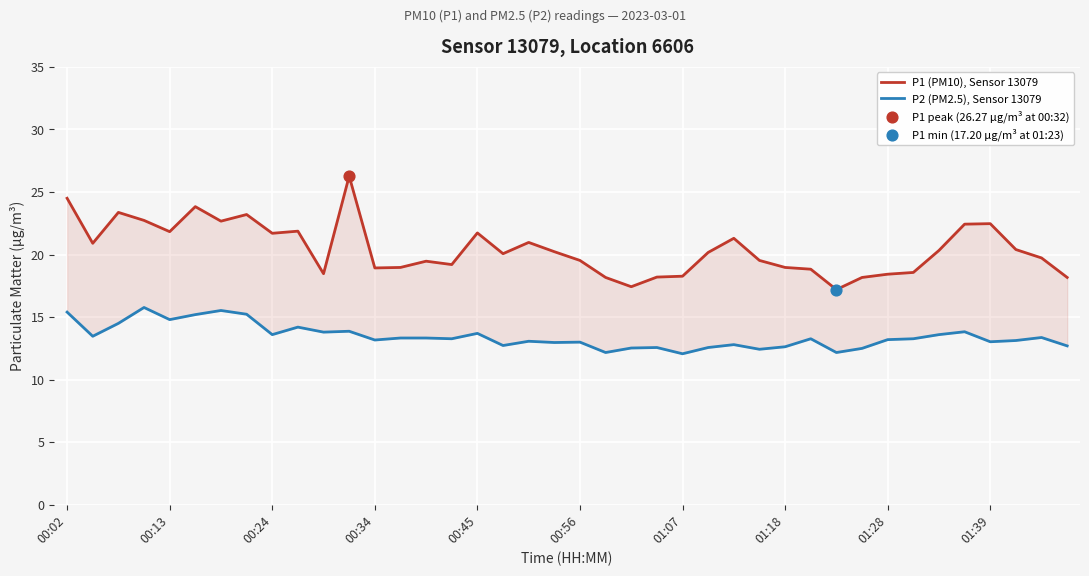

At how many categories does at least one series exceed 12?

40